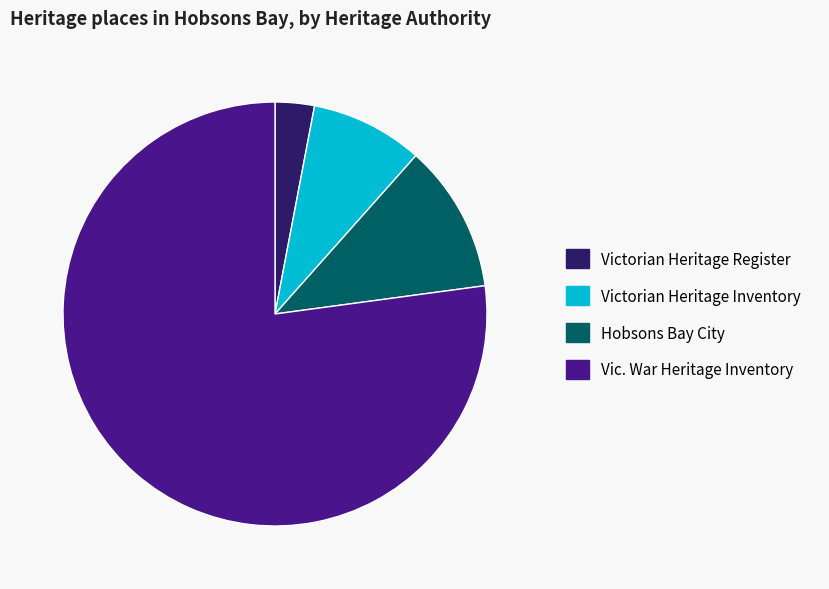

Rank the categories by value from highest to lowest.

Vic. War Heritage Inventory, Hobsons Bay City, Victorian Heritage Inventory, Victorian Heritage Register